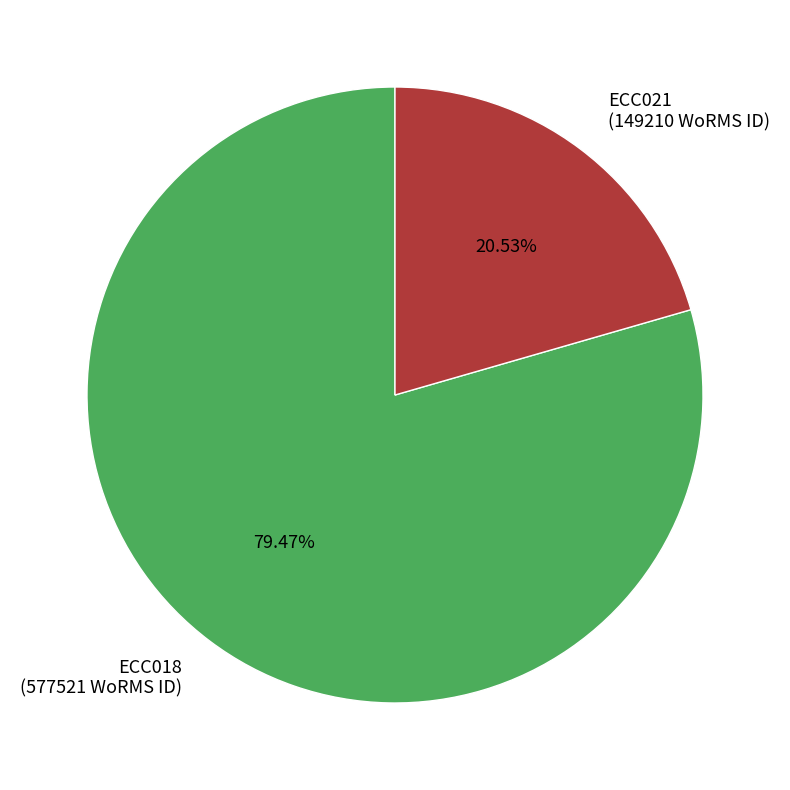

What is the smallest slice in the pie chart?

ECC021